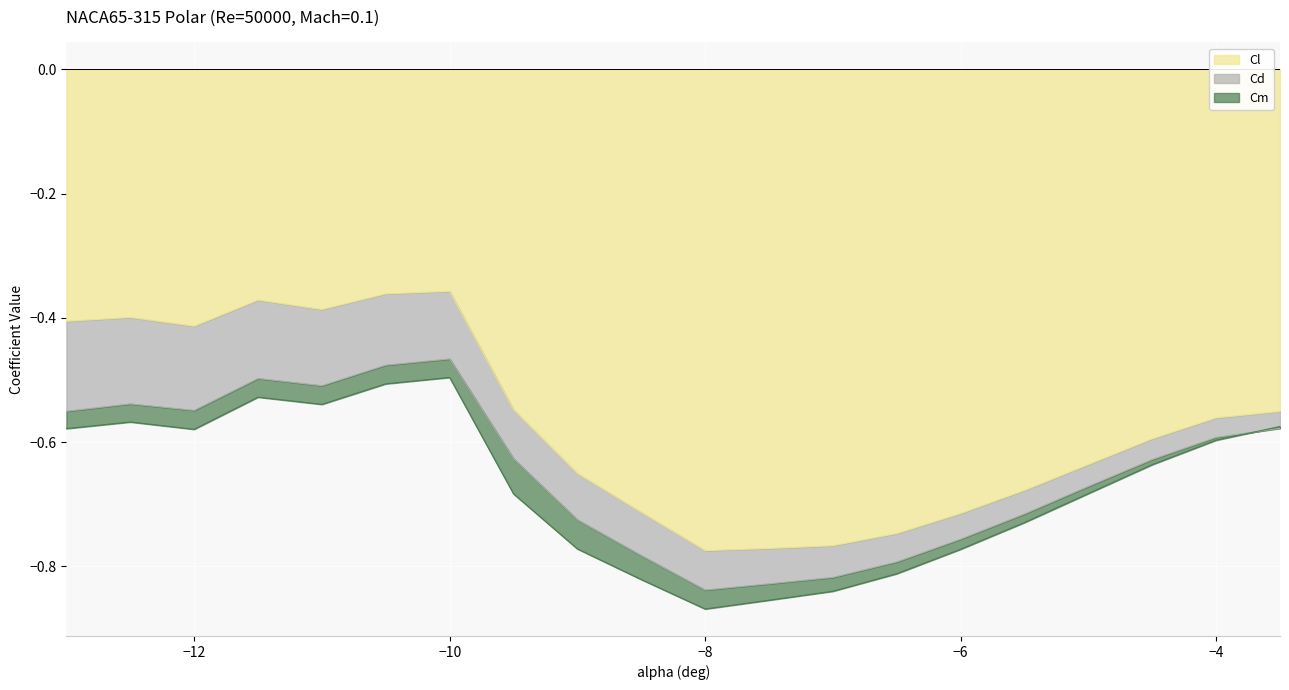

True or false: Cd and Cl cross at least once.

False